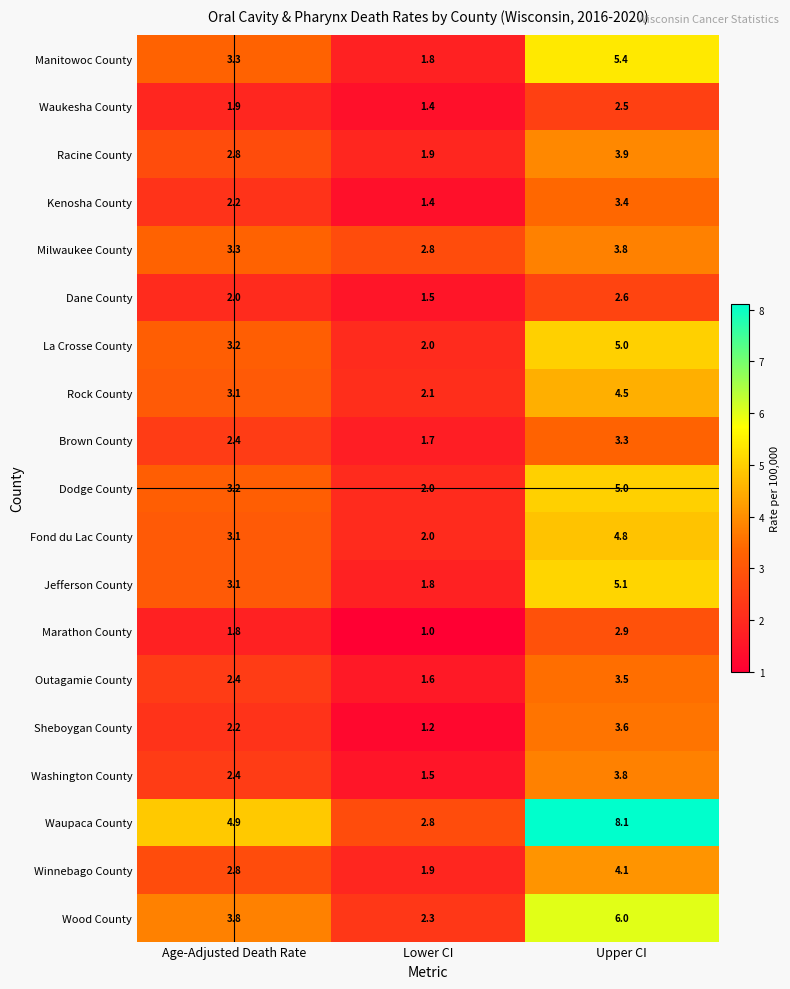

What is the sum of the Winnebago County values at Upper CI and Age-Adjusted Death Rate?

6.9